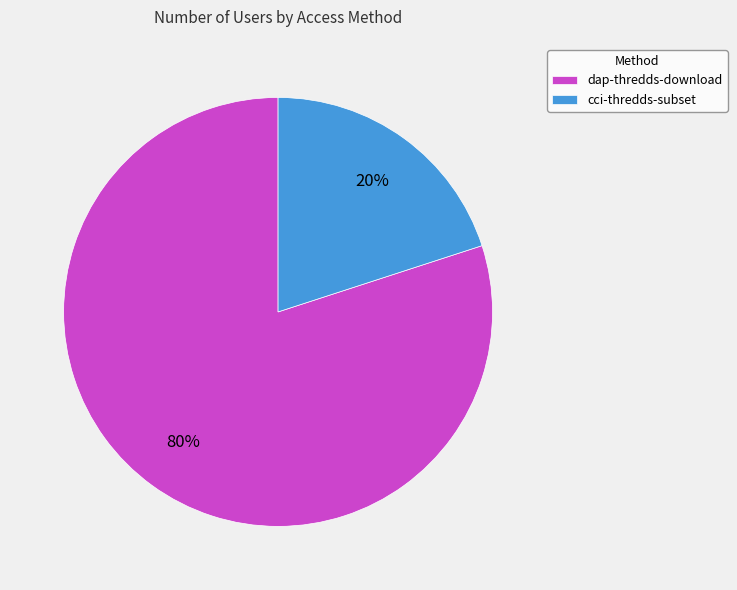

Count the number of slices in the pie.

2